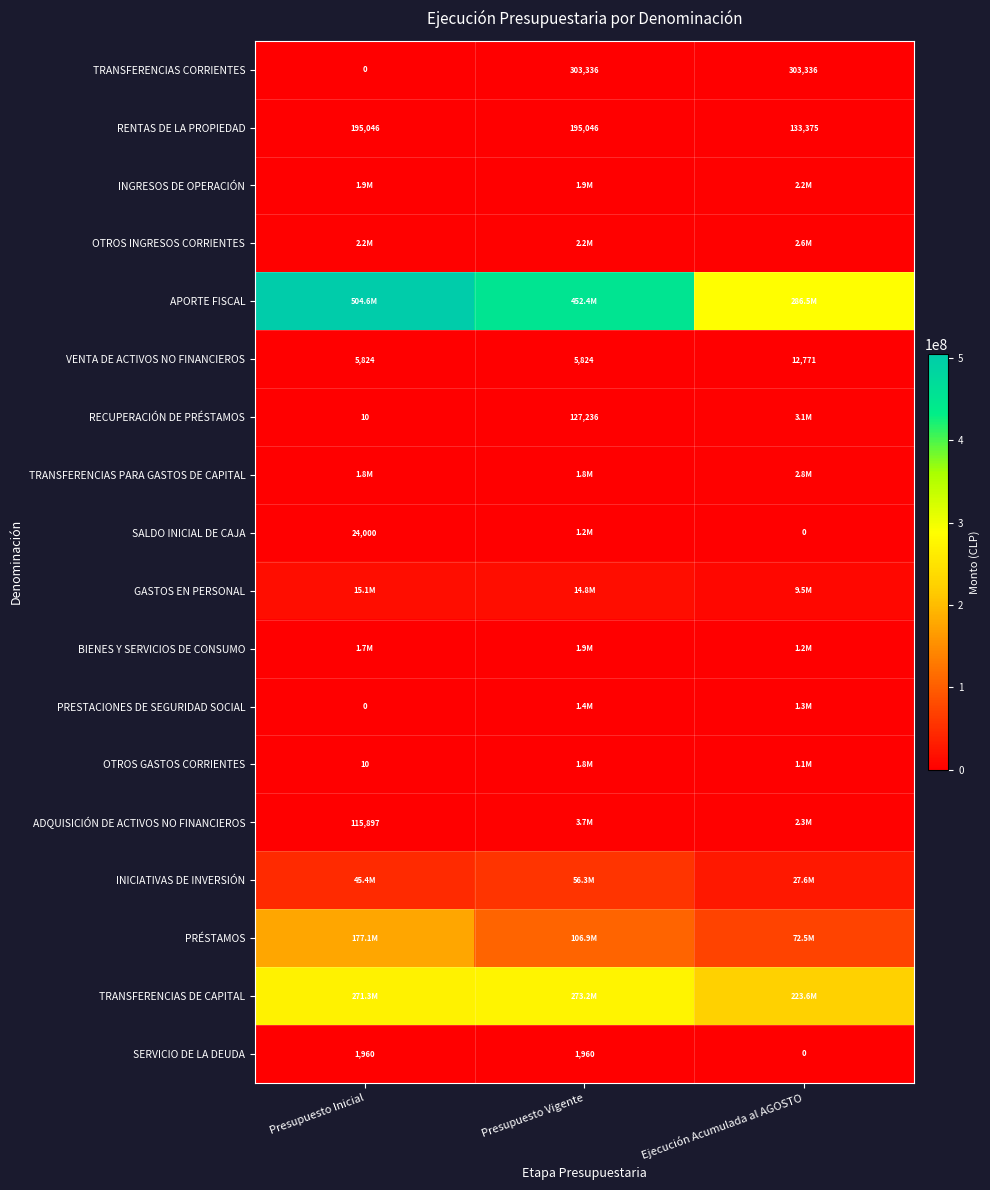

What is the approximate value of SERVICIO DE LA DEUDA at Presupuesto Vigente, to the nearest 50?

1950